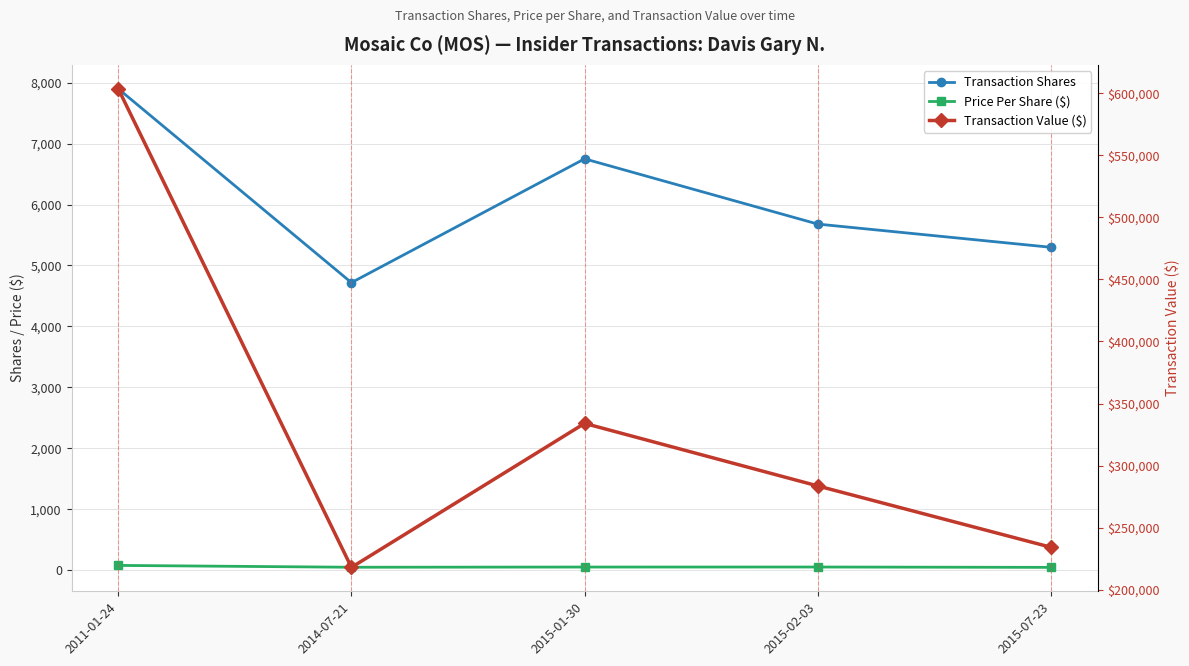

How many values in the Price Per Share ($) series are below 49?

2